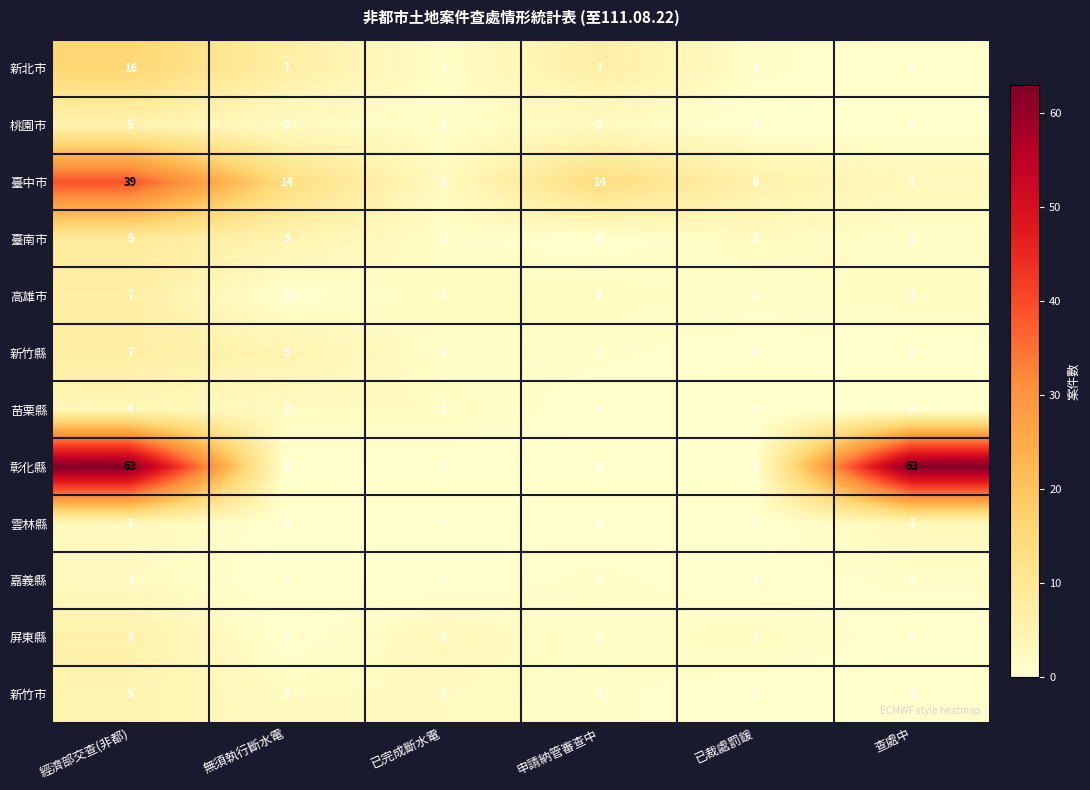

What is the greatest value displayed?

63